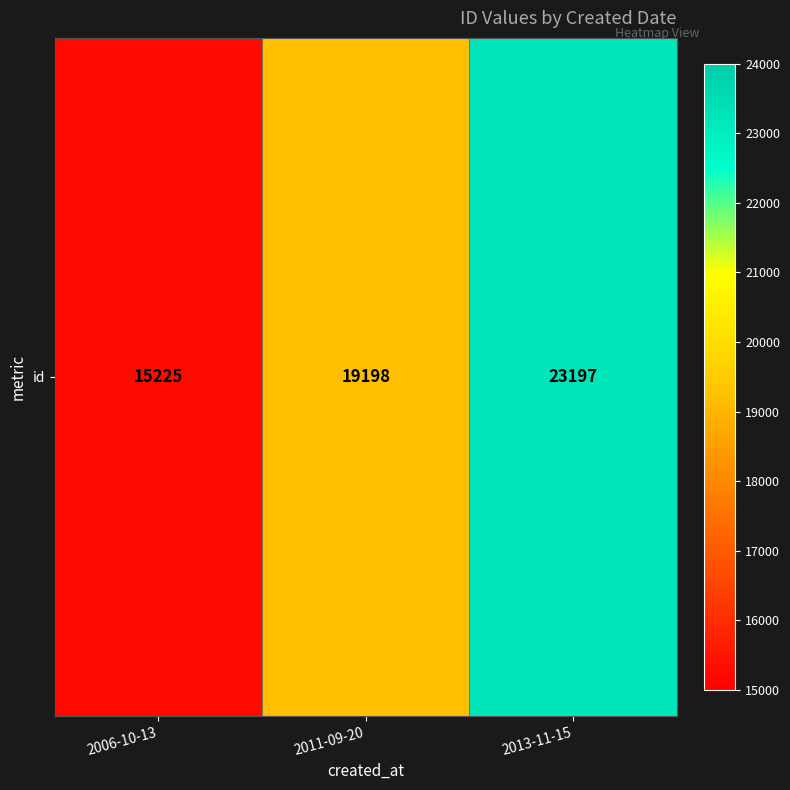

What is the difference between the values at 2006-10-13 and 2013-11-15?

7972